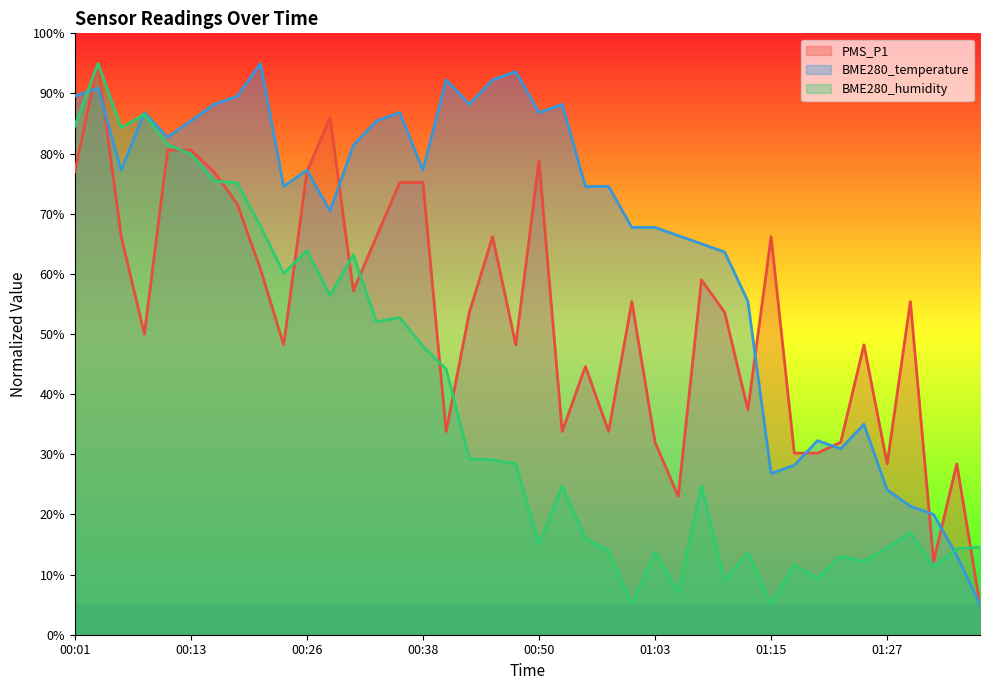

What is the sum of the BME280_humidity values at 01:25 and 00:23?

72.3